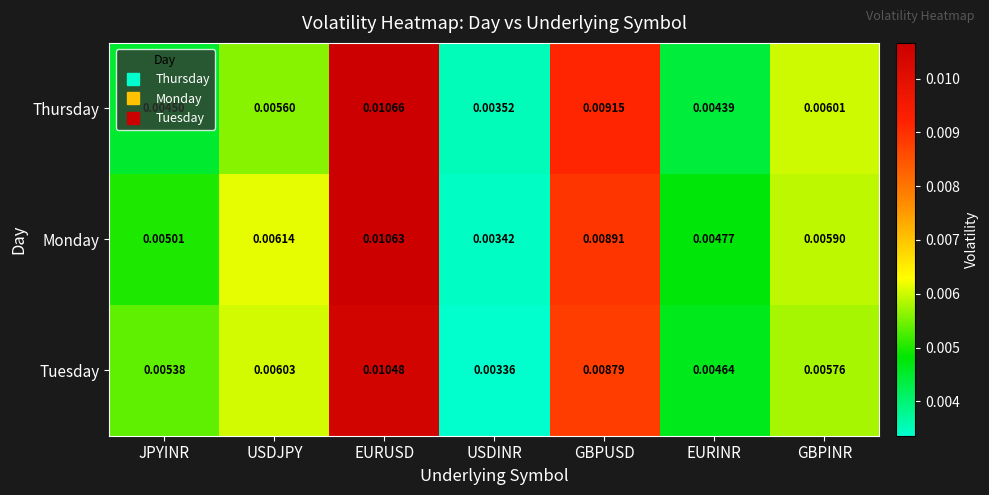

Which series has the largest total across all categories?

Monday